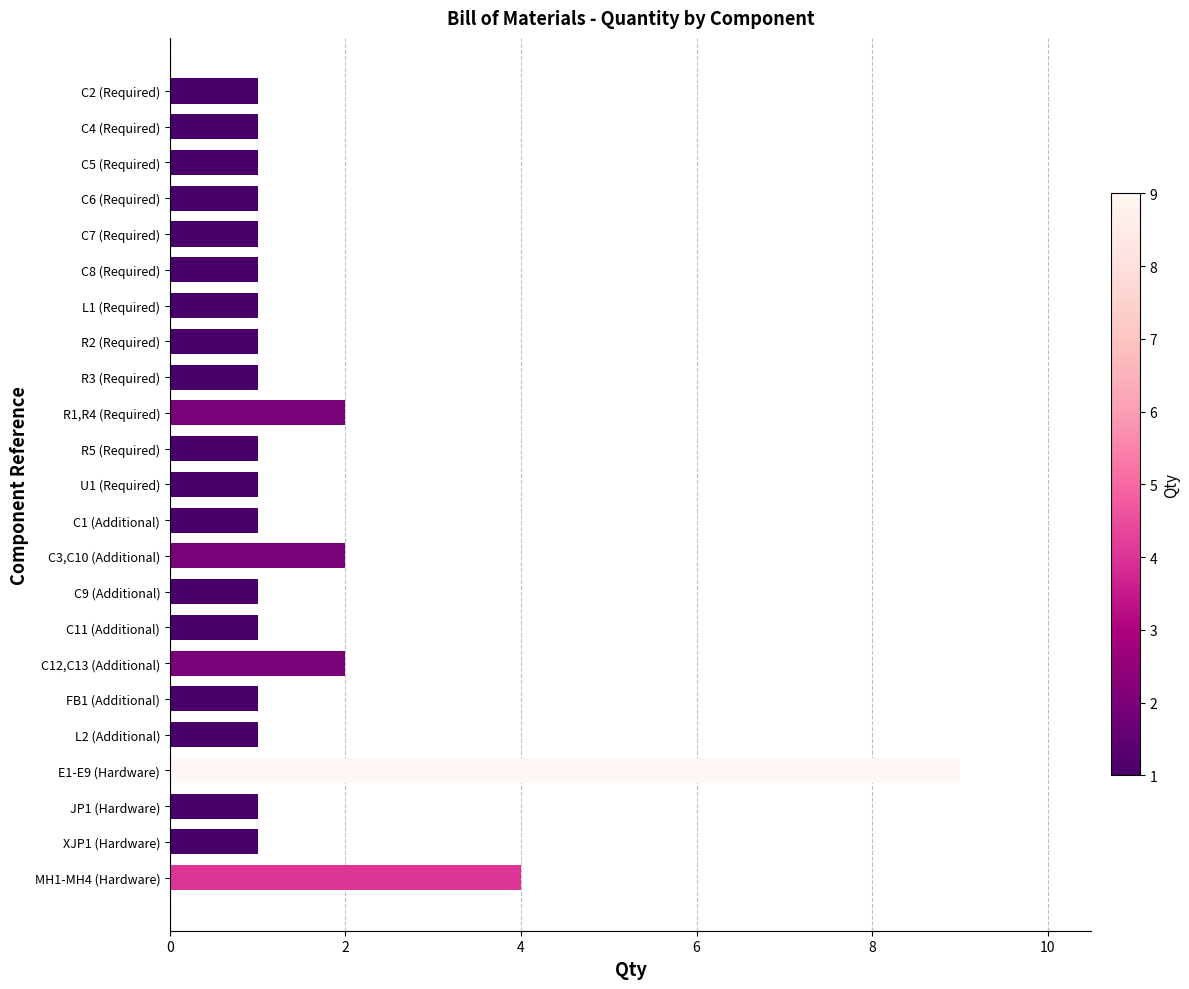

How many values are between 1 and 2?

21